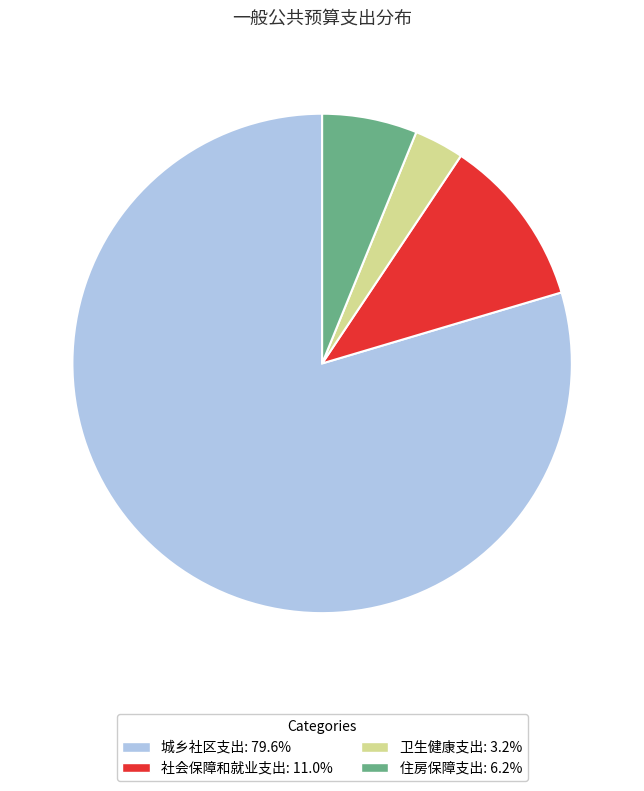

Between 城乡社区支出 and 卫生健康支出, which is larger?

城乡社区支出